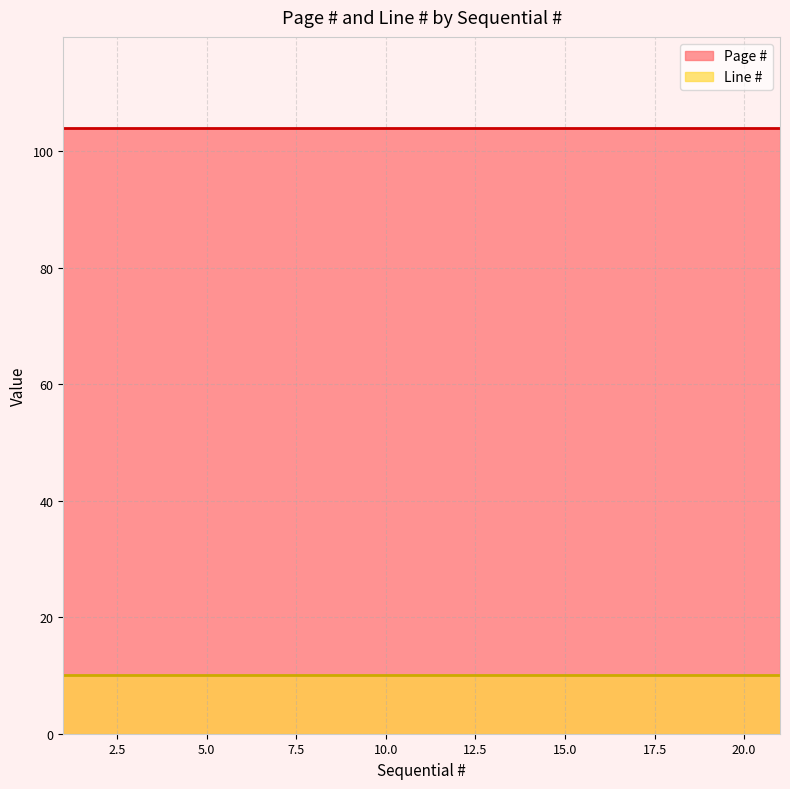

What are all the series names shown in the legend?

Page #, Line #